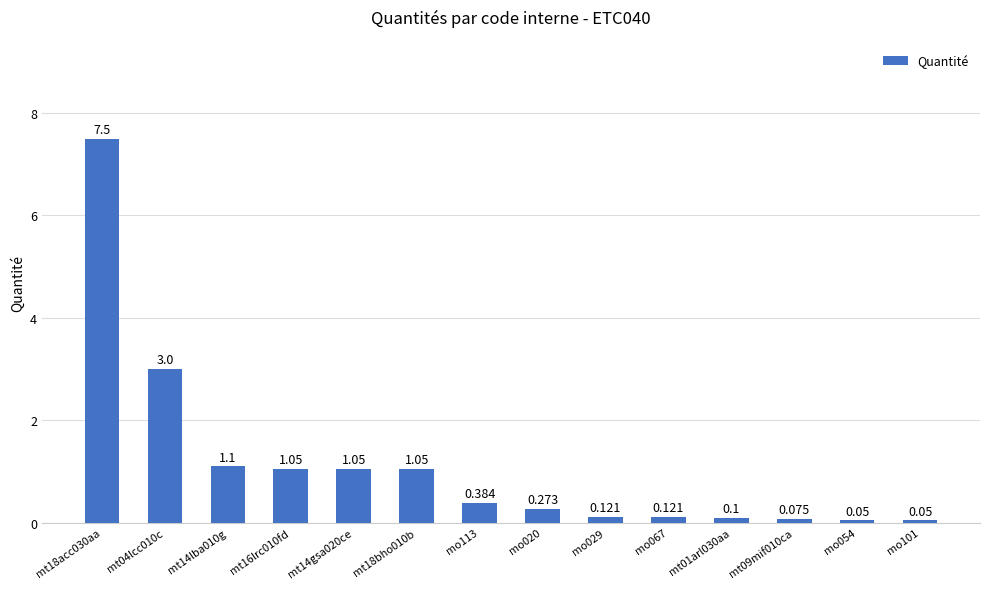

What is the sum of the values at mt14gsa020ce and mt04lcc010c?

4.0